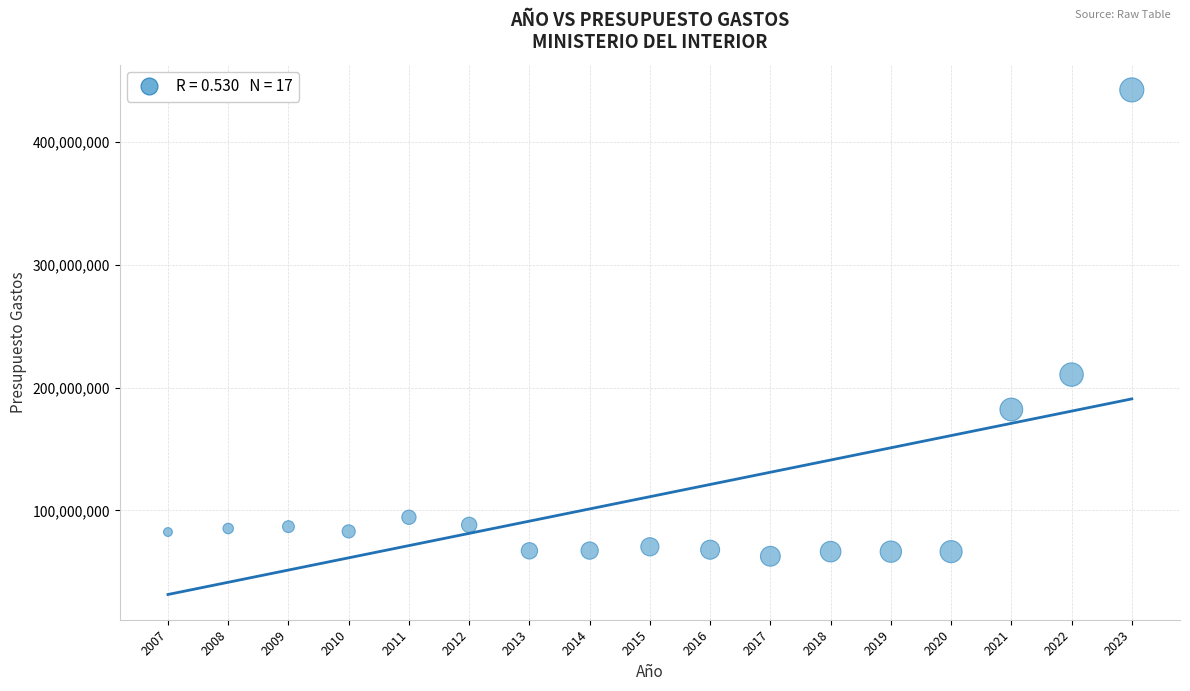

What is the range of Y values (max minus min)?

379903750